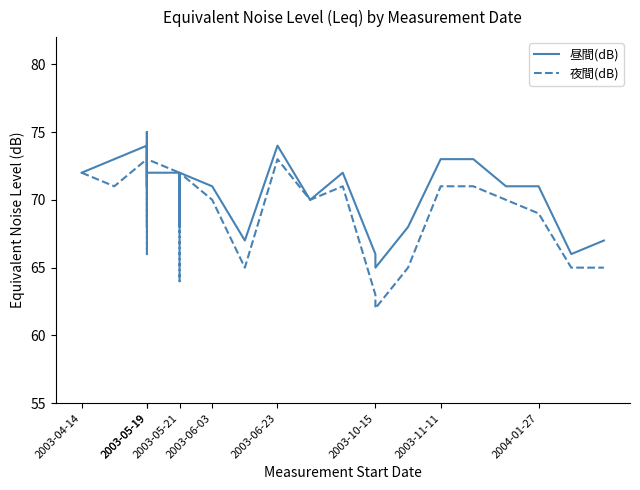

What is the minimum value shown in the chart?

62